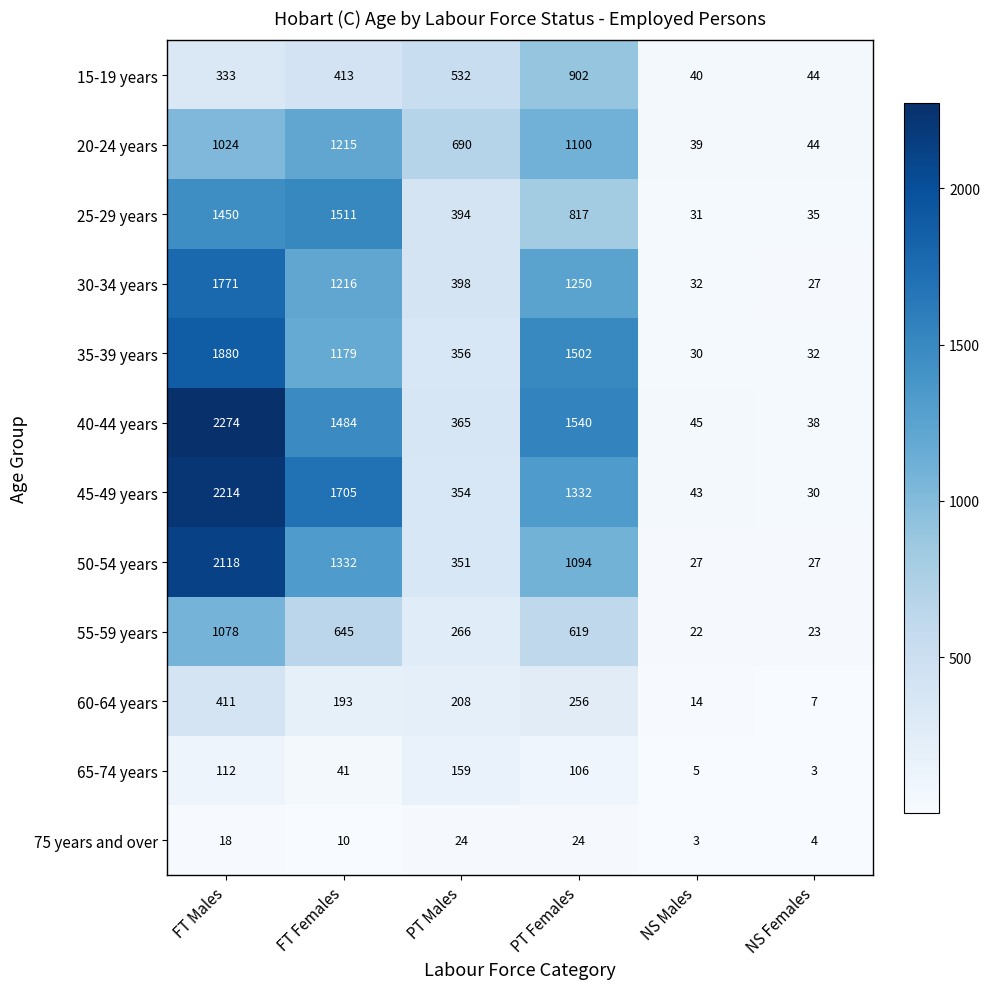

At which label is 60-64 years closest to 209?

PT Males